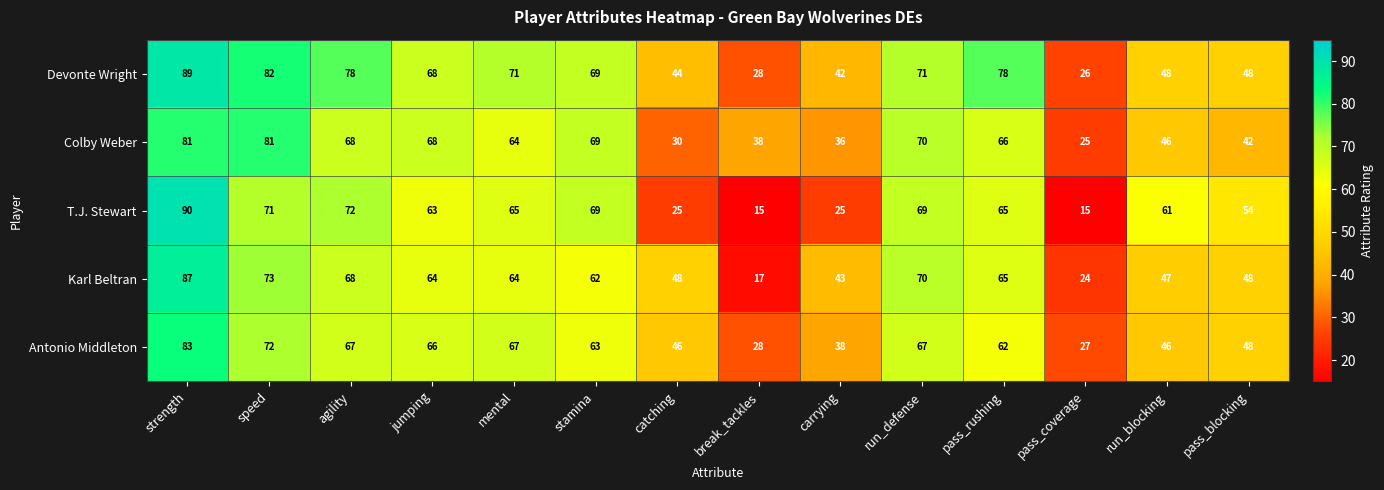

What is the total value across all series at catching?

193